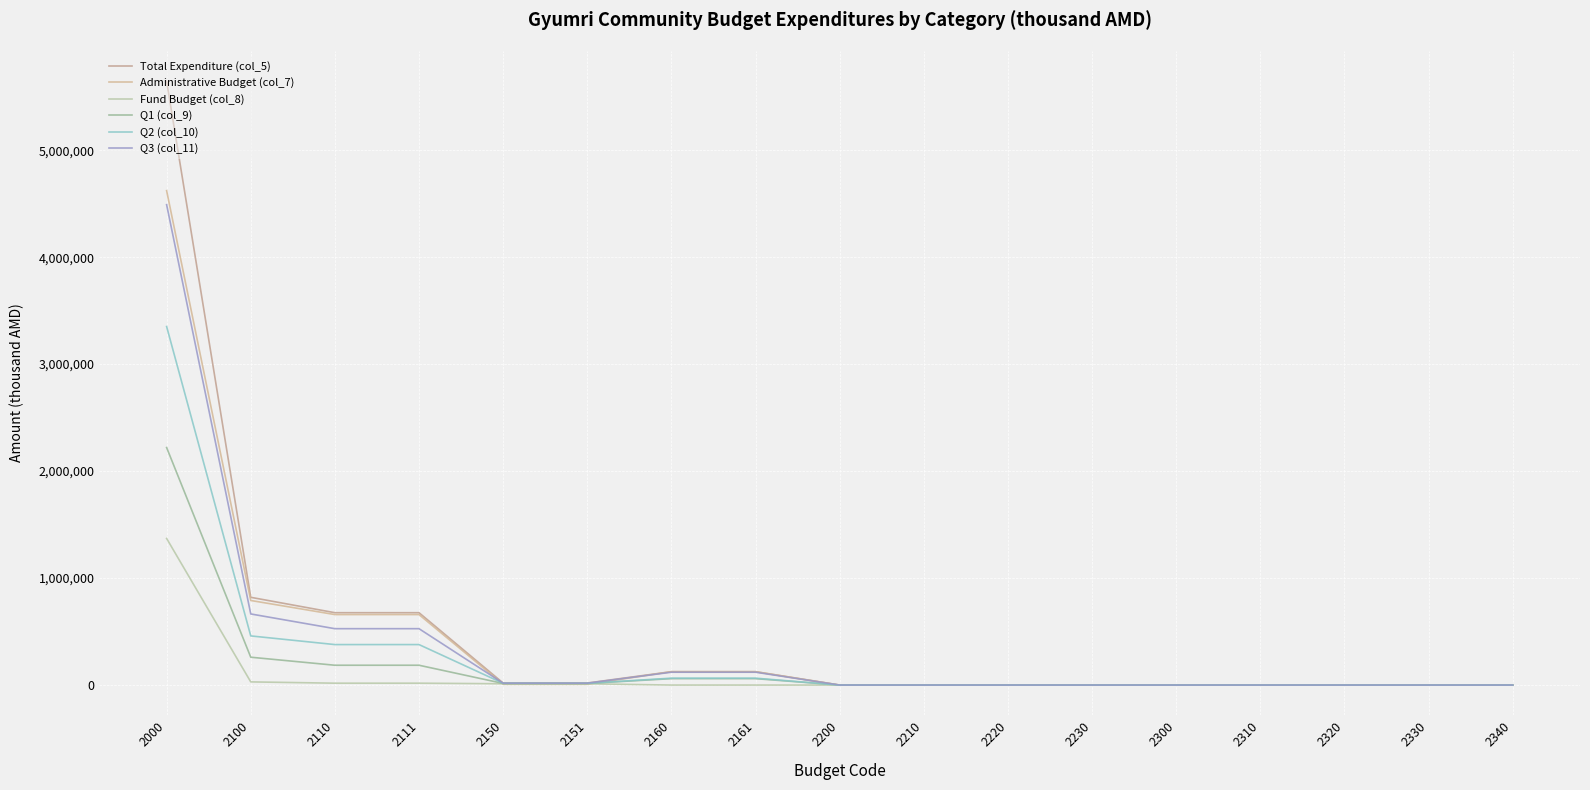

True or false: Q2 (col_10) has more than 2 points higher than both neighbors.

False